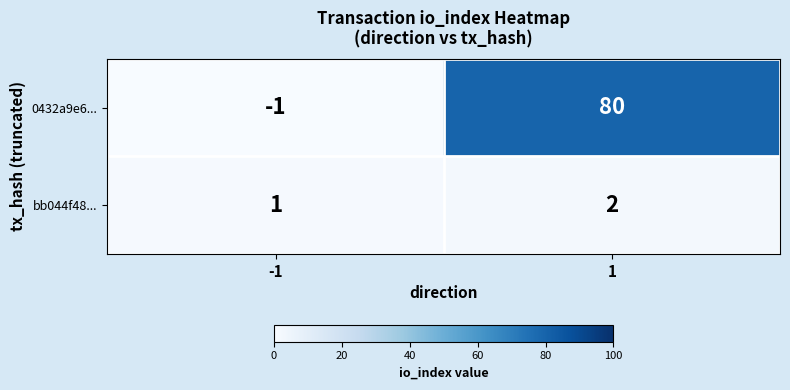

The 0432a9e6... series shows 0 at -1. True or false?

False